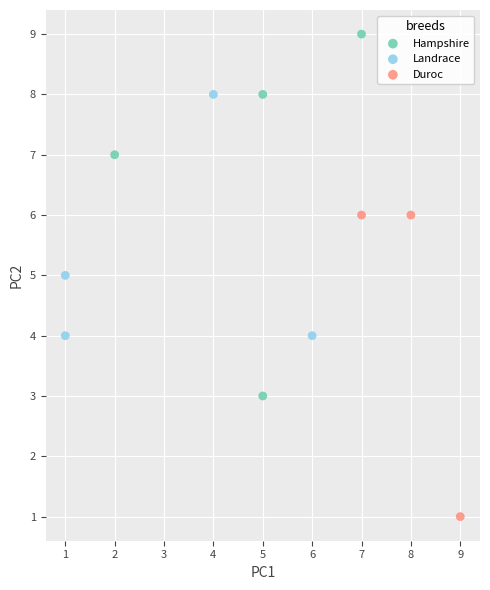

Which series contains the highest Y value?

Hampshire